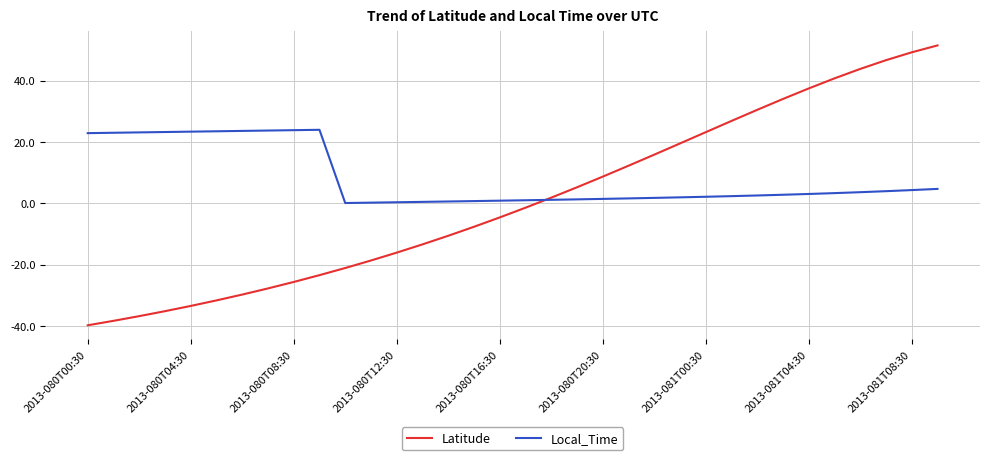

What is the maximum value for Latitude?

51.5